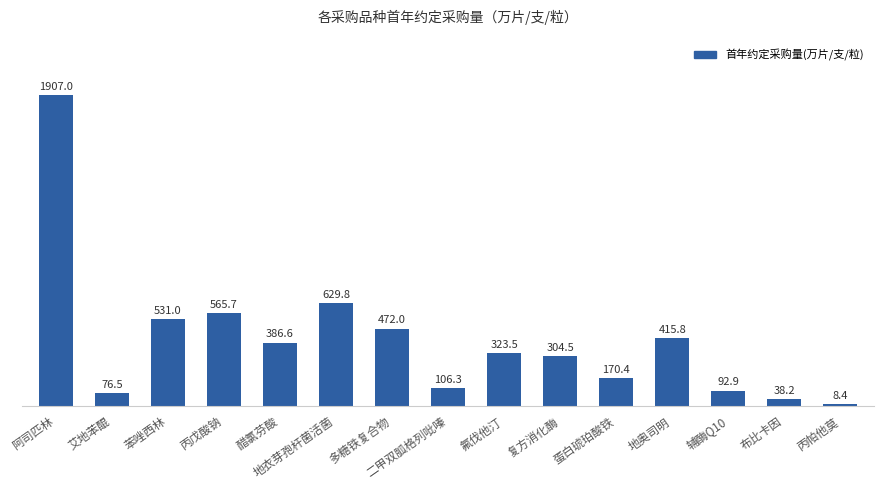

What is the smallest value displayed?

8.4